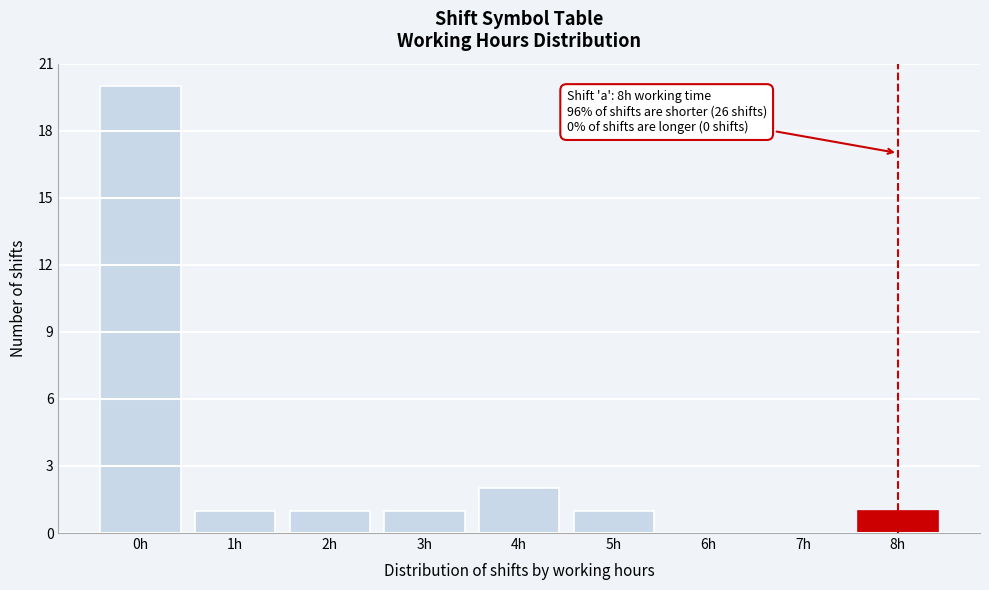

Reading left to right, extract all data points from this chart.

0h=20	1h=1	2h=1	3h=1	4h=2	5h=1	6h=0	7h=0	8h=1